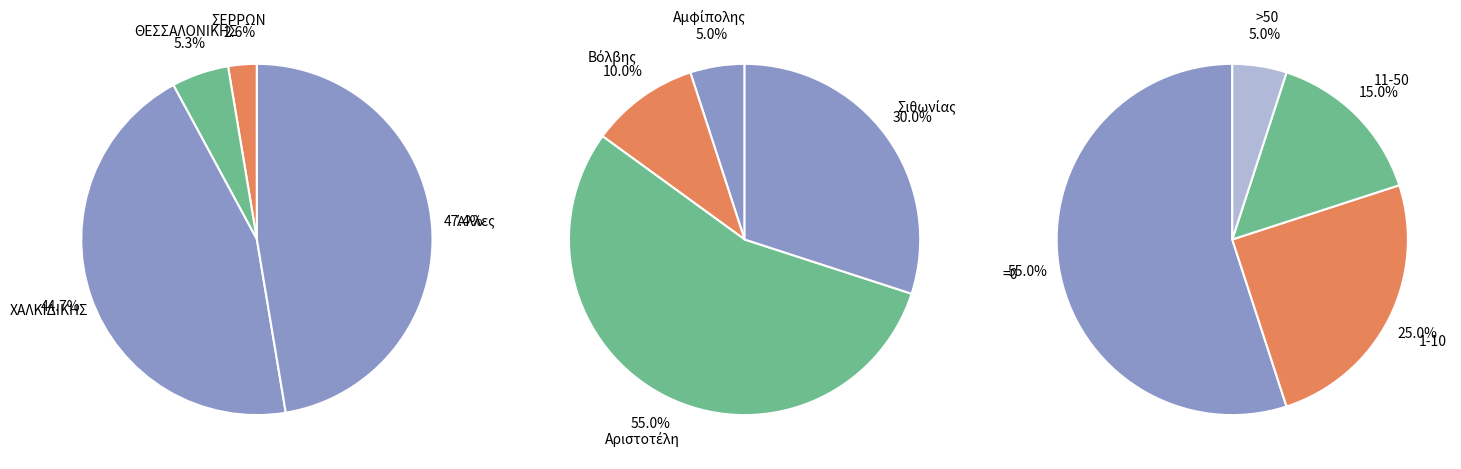

The Αριστοτέλη slice represents 28% of the pie. True or false?

False